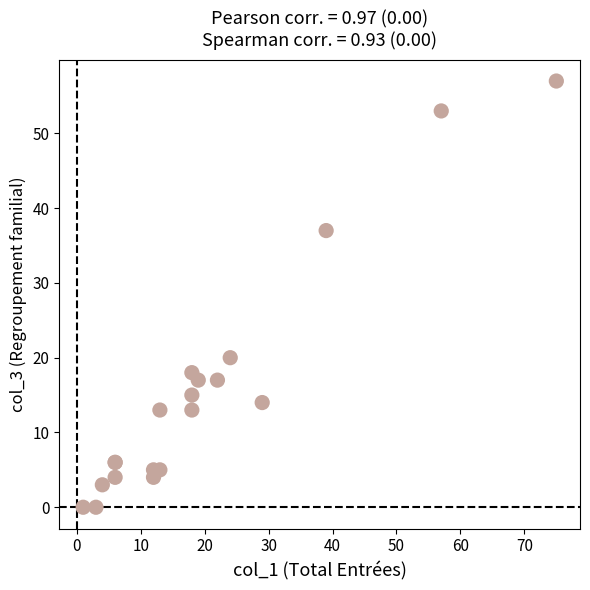

What Y value in the scatter plot is closest to 28?

20